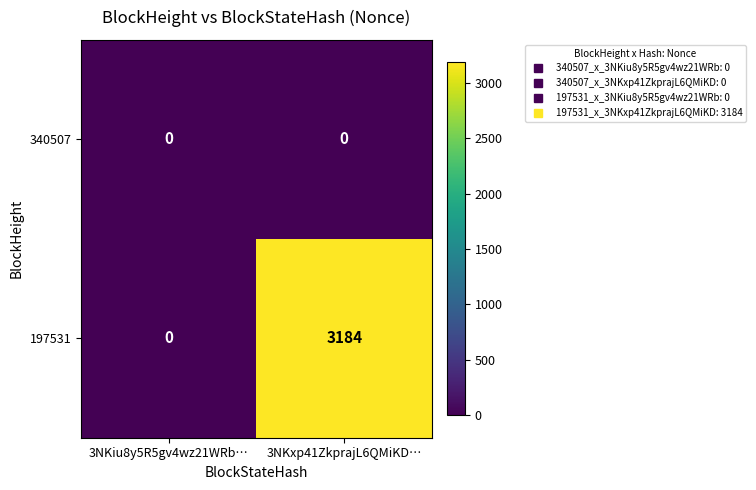

What is the maximum value for 197531?

3184